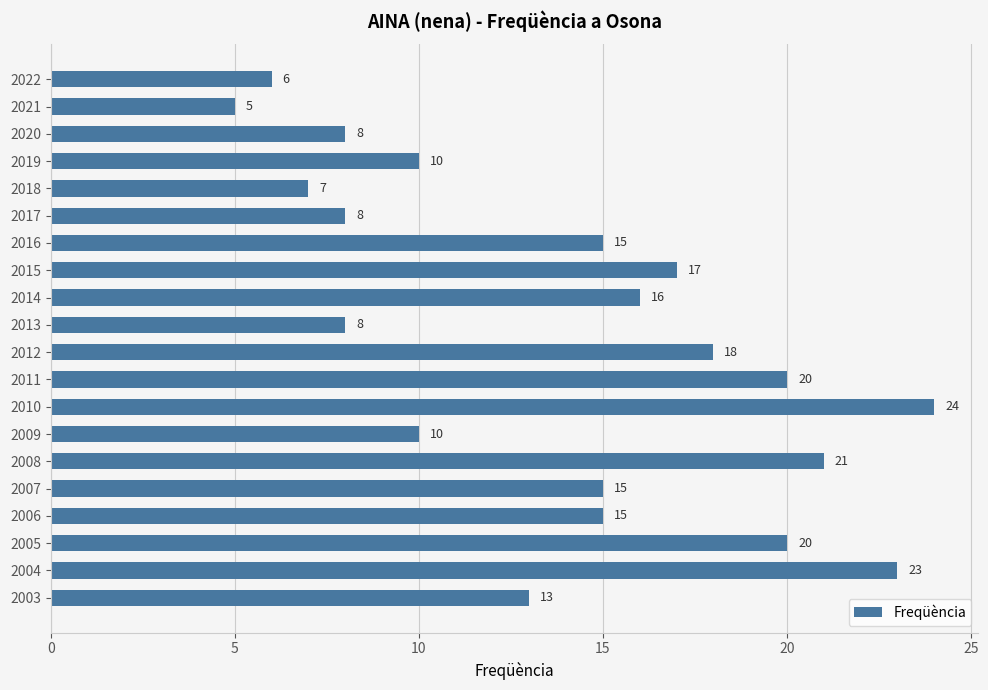

Approximately how many times larger is the value at 2003 compared to 2016?

0.9